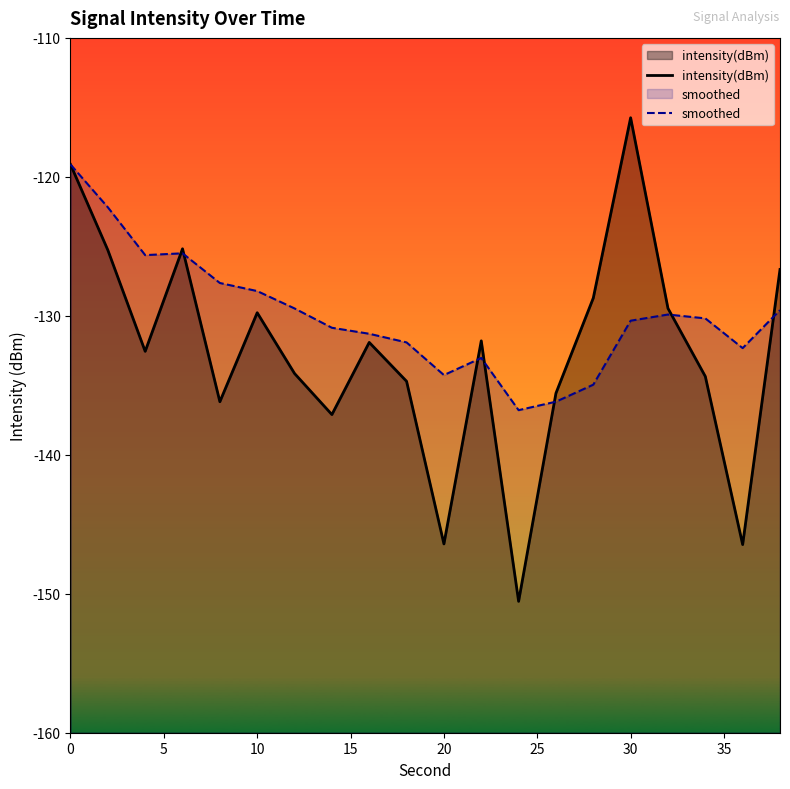

How many lines are shown in the chart?

2